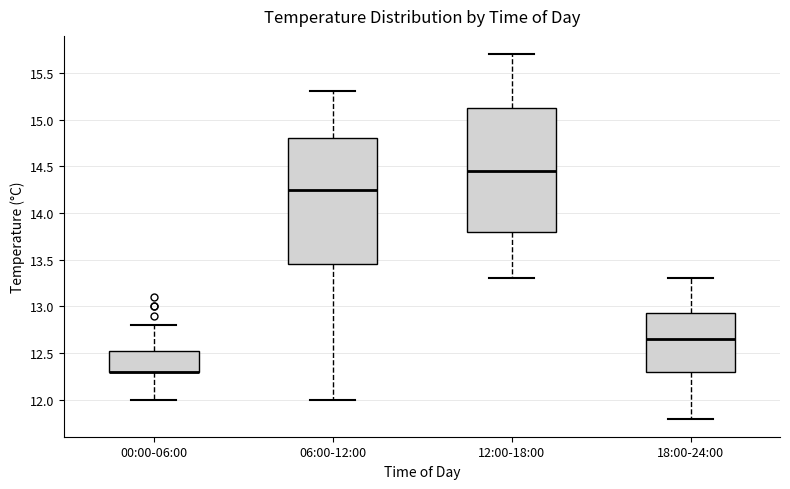

Reading left to right, transcribe this box plot: for each box, give where its median line is, the range the box spans, and where its two whiskers end, as read against the y-axis. The values are not printed on the chart, so give them approximately, as read against the axis.

00:00-06:00: median 12.30 (drawn on the box's lower edge), box 12.30 to 12.55, whiskers 12.00 to 12.80
06:00-12:00: median 14.25, box 13.45 to 14.80, whiskers 12.00 to 15.30
12:00-18:00: median 14.45, box 13.80 to 15.15, whiskers 13.30 to 15.70
18:00-24:00: median 12.65, box 12.30 to 12.95, whiskers 11.80 to 13.30